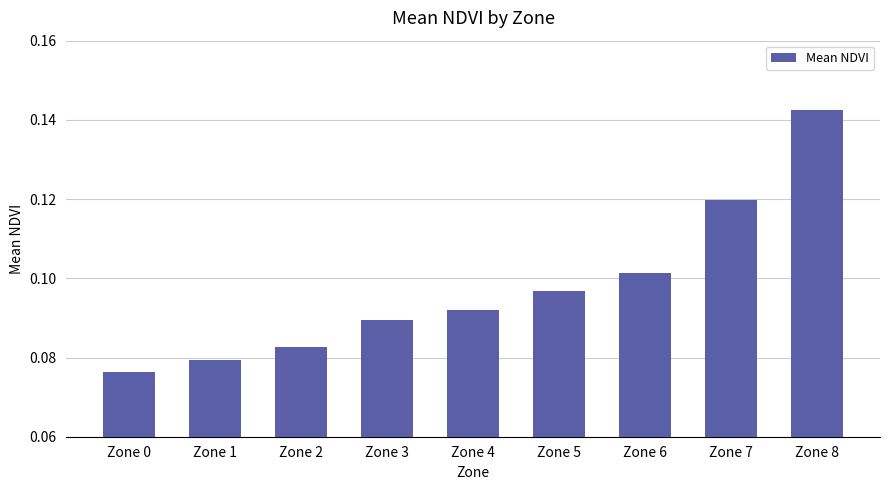

Between Zone 4 and Zone 1, which is larger?

Zone 4